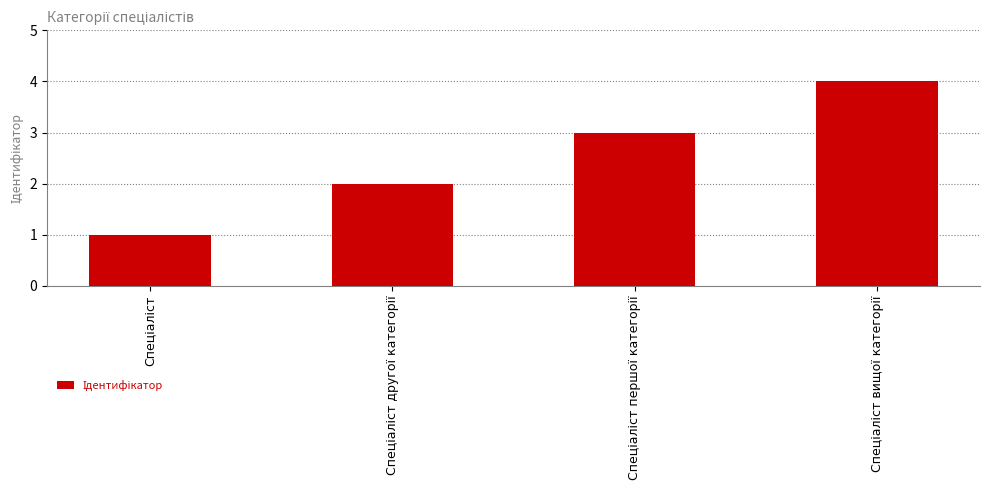

What is the maximum value shown in the chart?

4